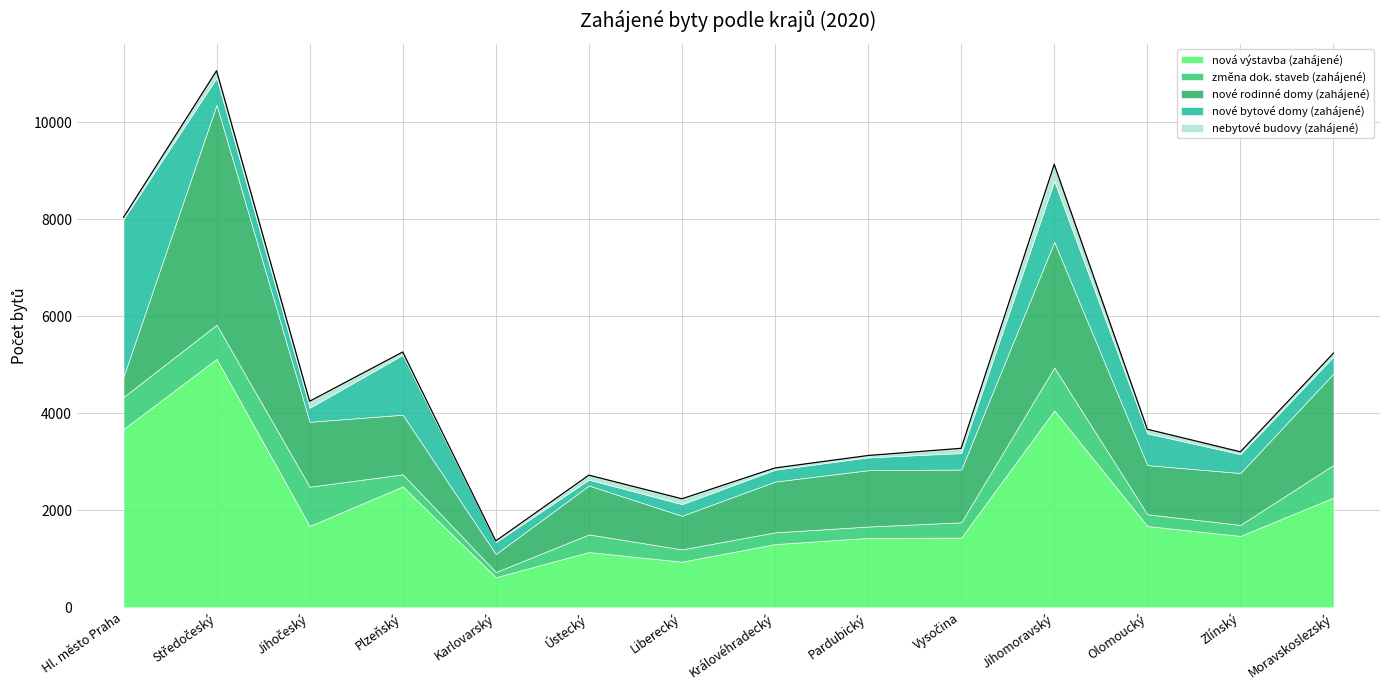

At which category does the chart reach its peak across all series?

Středočeský